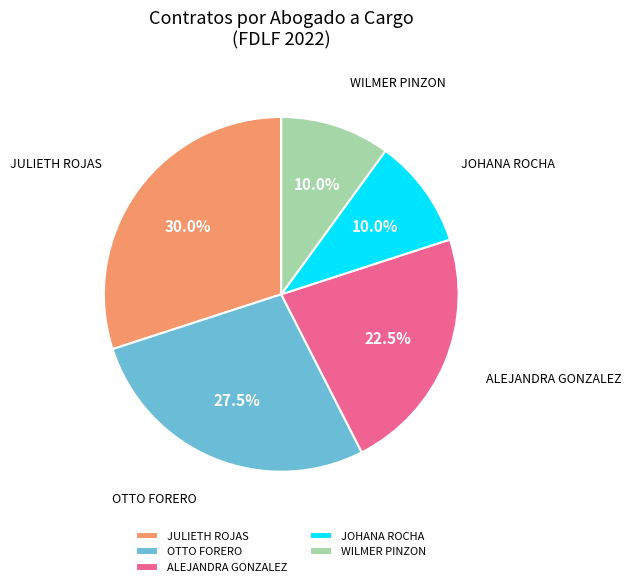

Between ALEJANDRA GONZALEZ and JULIETH ROJAS, which is larger?

JULIETH ROJAS